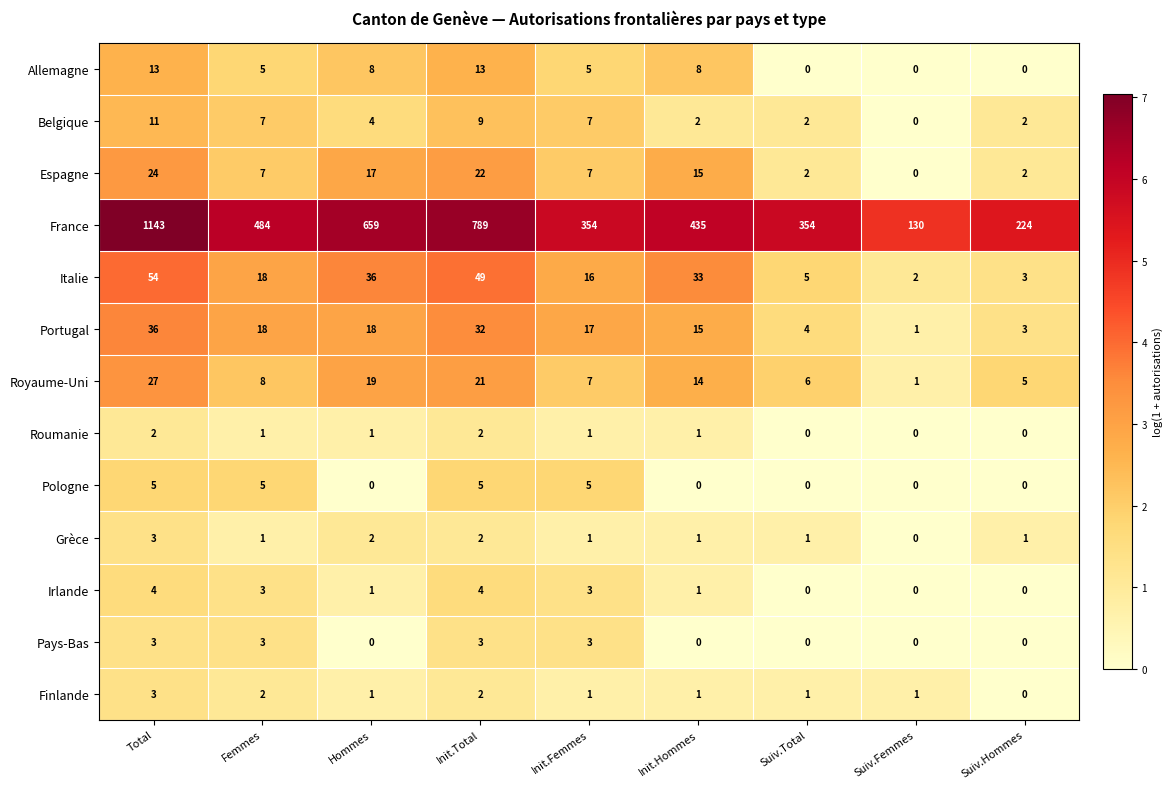

How many data points does each series have?

9